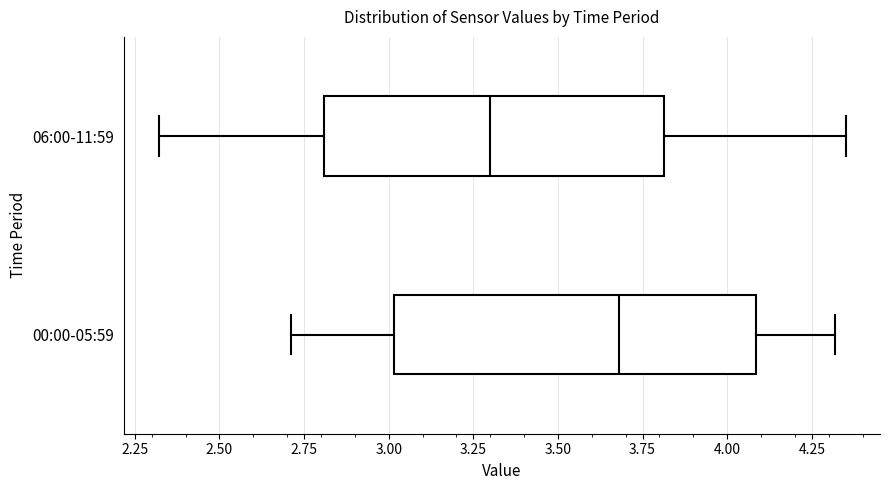

Reading bottom to top, transcribe this box plot: for each box, give where its median line is, the range the box spans, and where its two whiskers end, as read against the x-axis. The values are not printed on the chart, so give them approximately, as read against the axis.

00:00-05:59: median 3.70, box 3.00 to 4.10, whiskers 2.70 to 4.30
06:00-11:59: median 3.30, box 2.80 to 3.80, whiskers 2.30 to 4.35